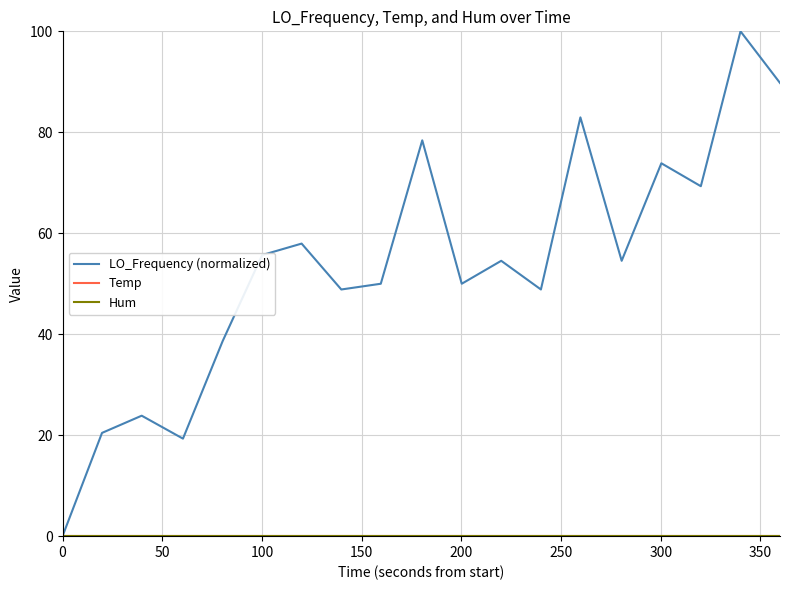

Does the chart have visible grid lines?

Yes